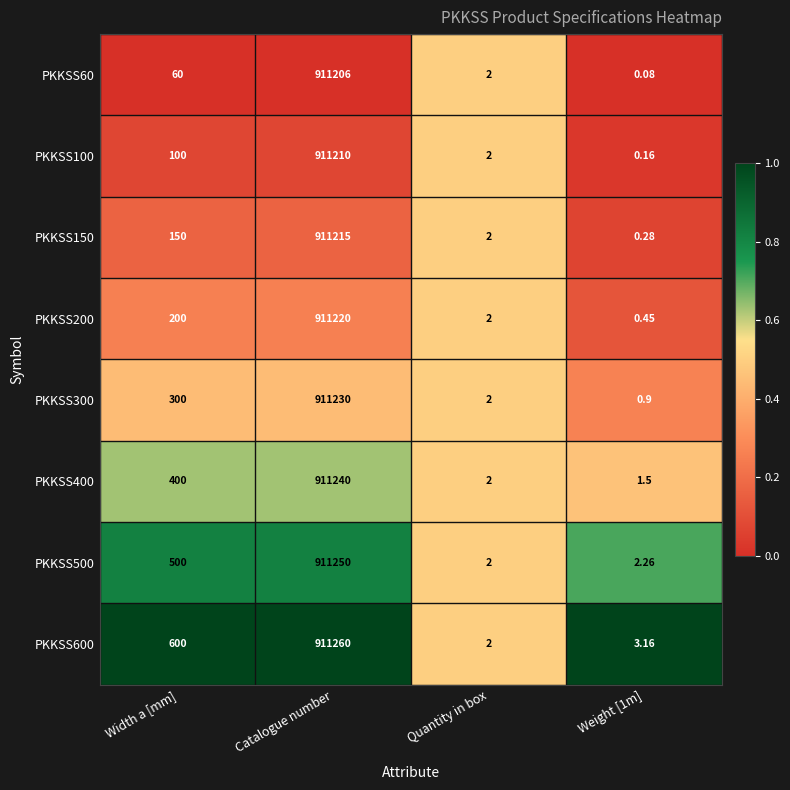

Which label corresponds to the smallest value in the chart?

Weight [1m]